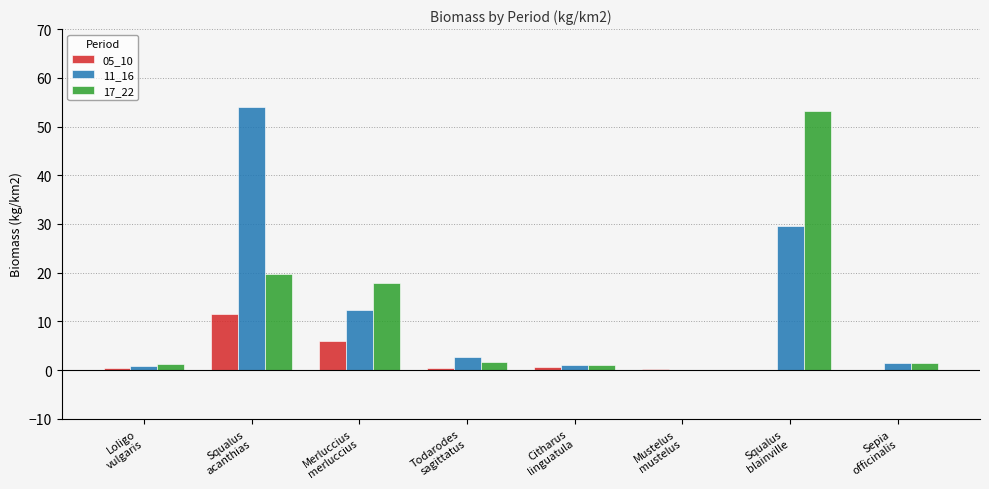

Which series has the largest total across all categories?

11_16